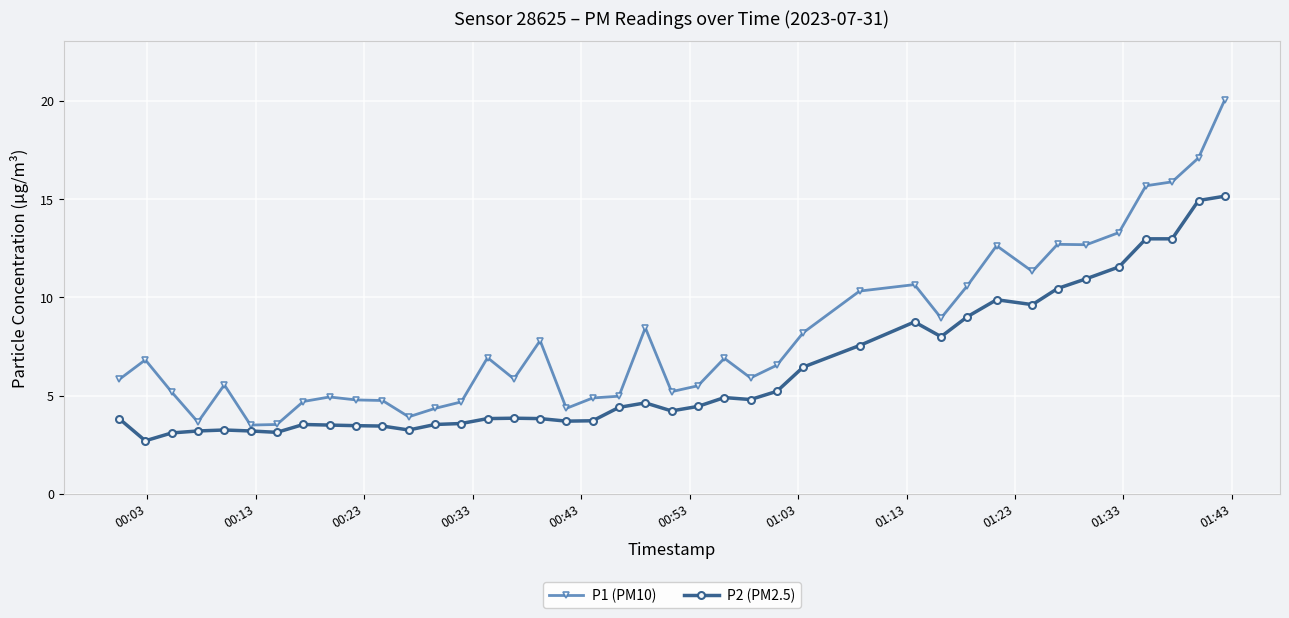

At how many categories does at least one series exceed 12?

8